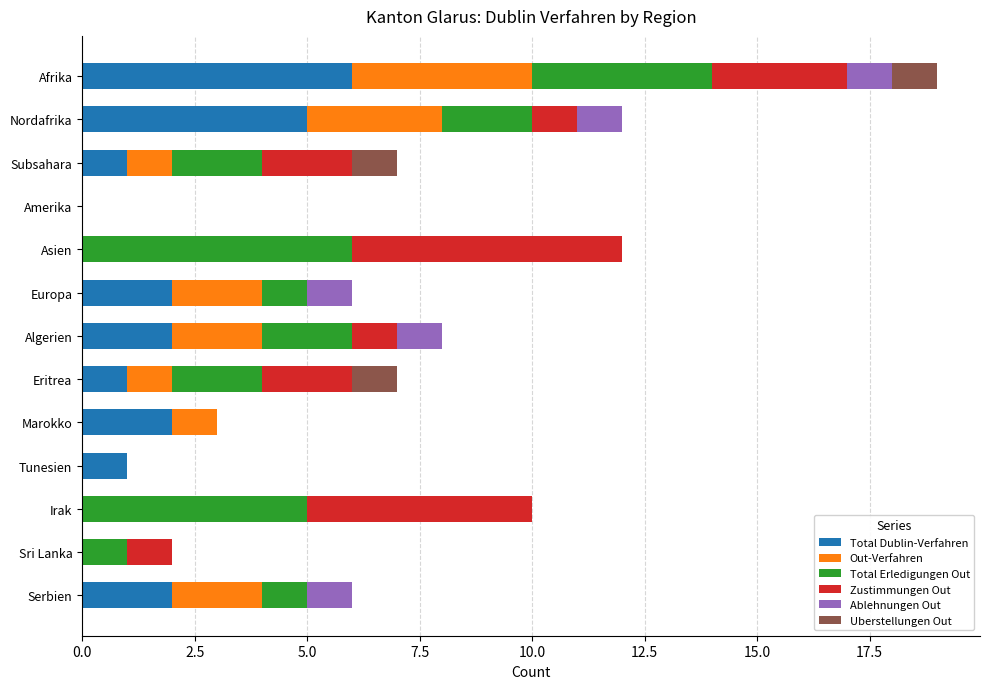

Which category has the highest value in the Total Dublin-Verfahren series?

Afrika